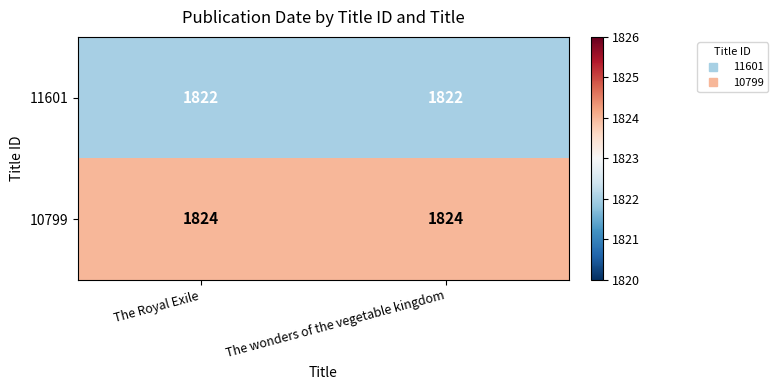

What is the sum of the 10799 values at The Royal Exile and The wonders of the vegetable kingdom?

3648